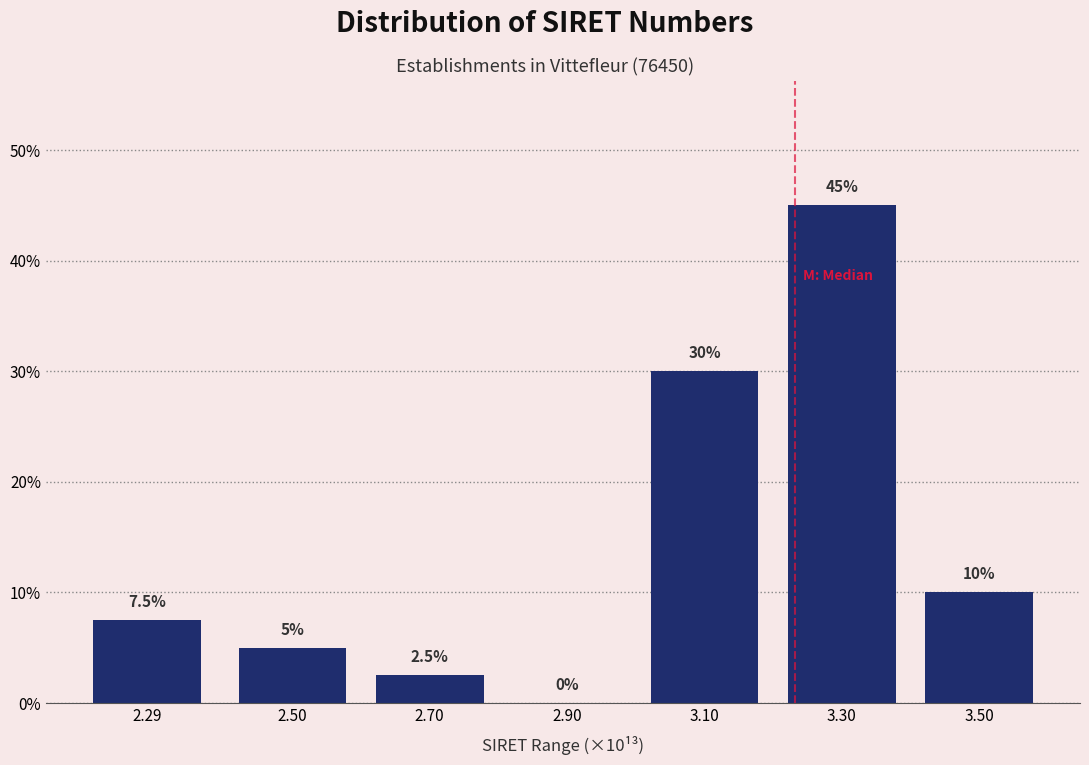

Are the bars horizontal?

No